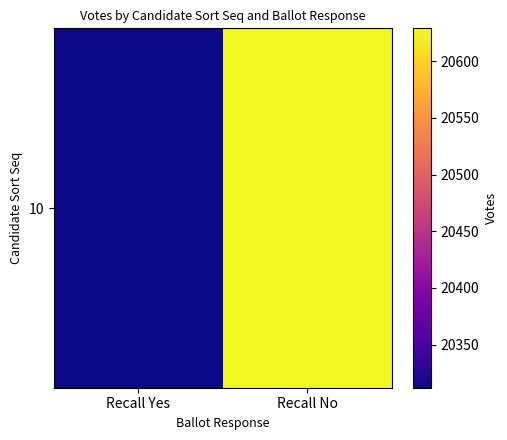

List the labels in order of value, largest first.

Recall No, Recall Yes